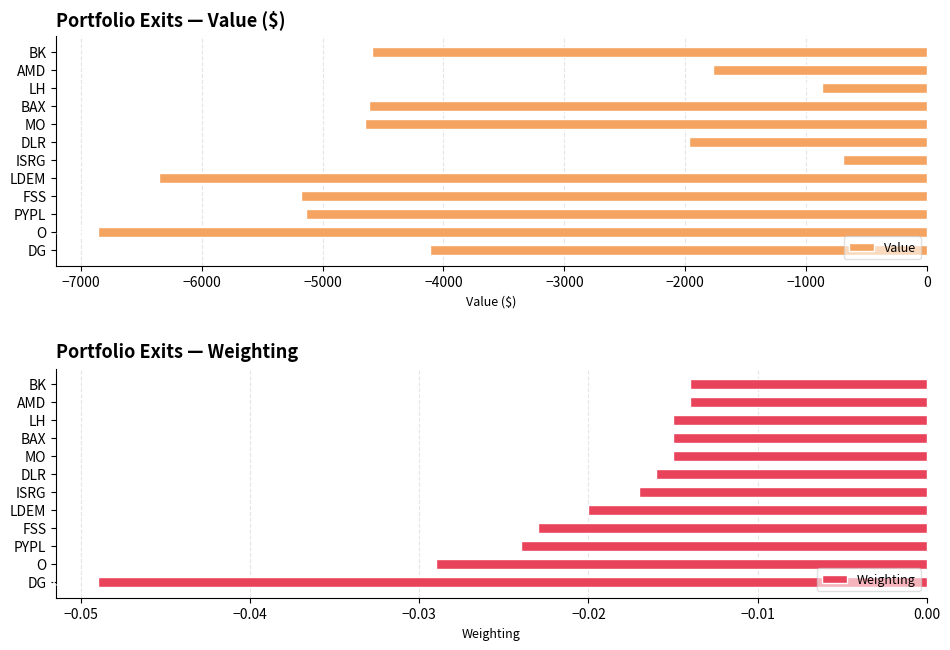

Read the Value value at MO.

-4650